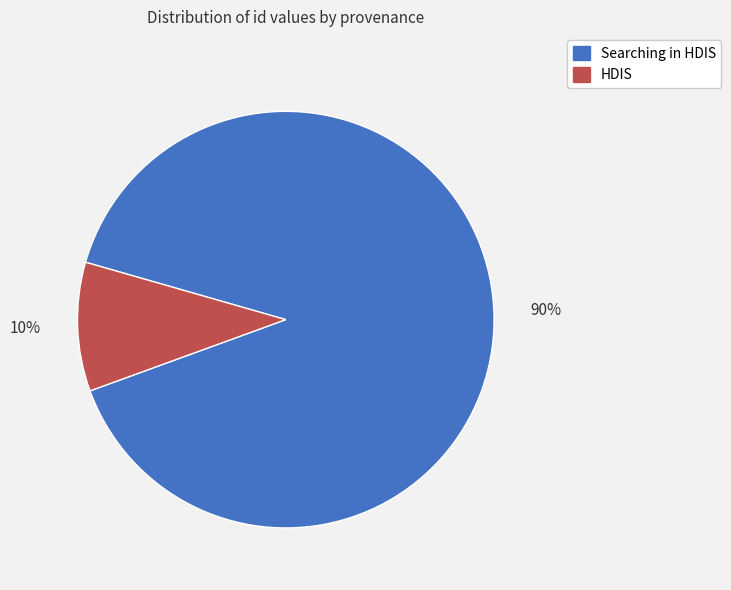

Is the sum of HDIS and Searching in HDIS greater than half?

Yes